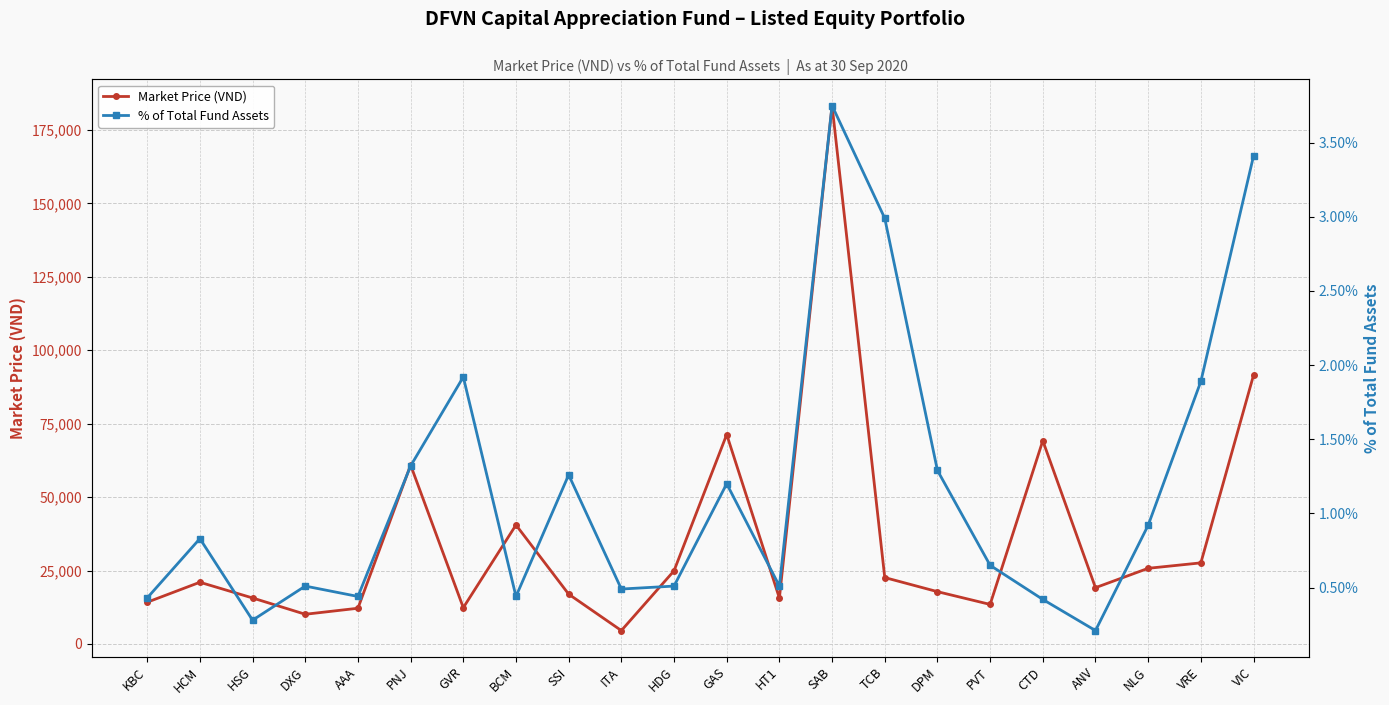

Where is the first local minimum for Market Price (VND)?

DXG